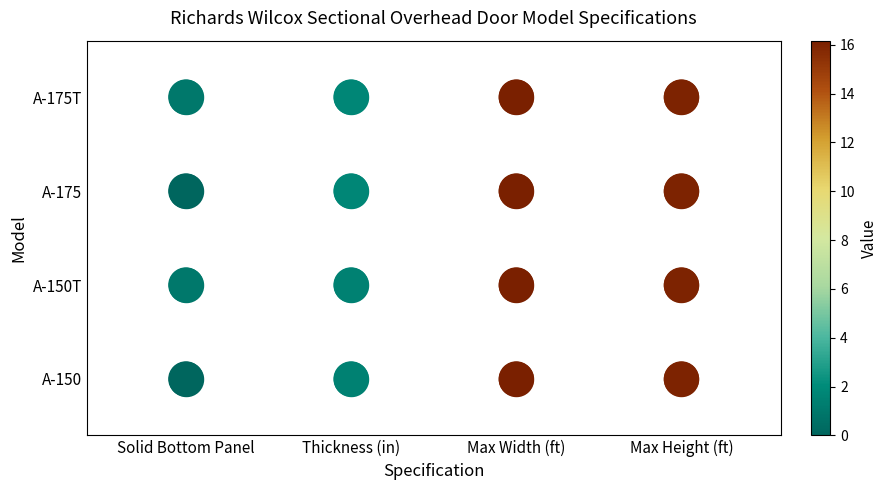

The value of A-150T at Thickness (in) is 0. True or false?

False